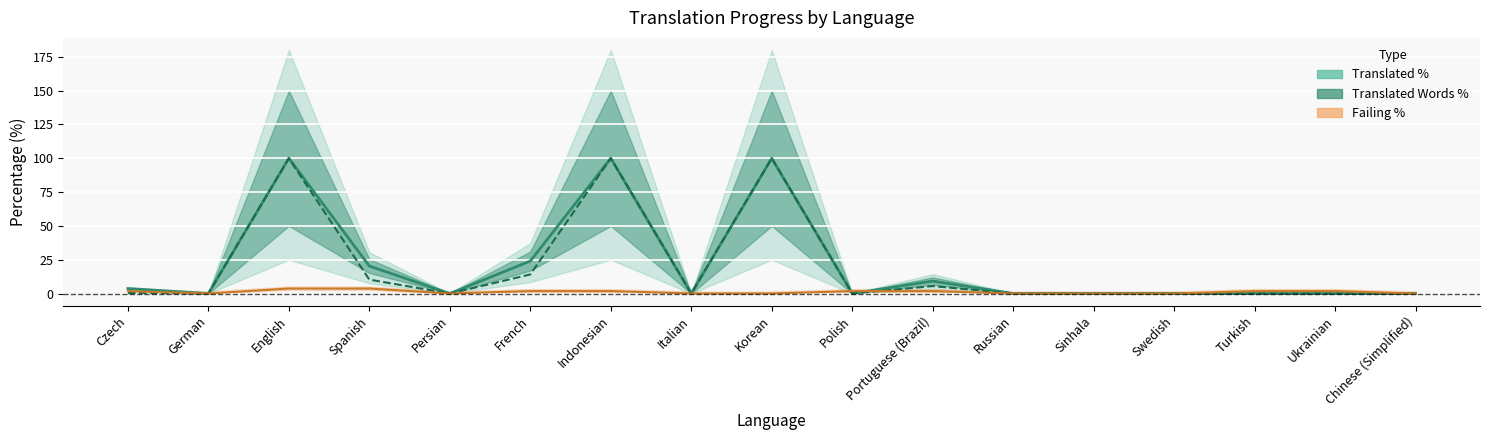

Which category has the lowest value across all series?

German